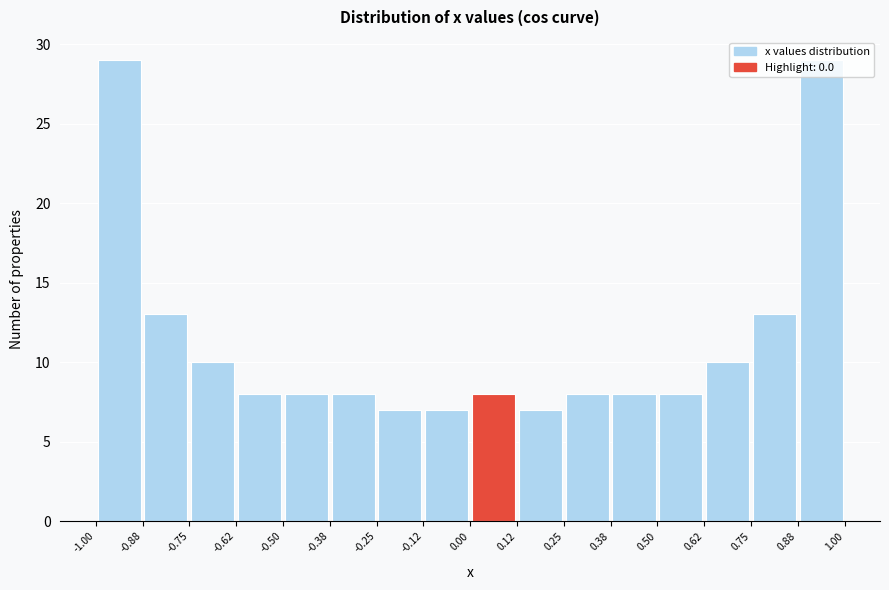

Reading left to right, list every bar in this chart as the range it spans on the x-axis followed by its height. The values are not printed on the chart, so give them approximately, as read against the axis.

-1.00 to -0.88: 29
-0.88 to -0.75: 13
-0.75 to -0.62: 10
-0.62 to -0.50: 8
-0.50 to -0.38: 8
-0.38 to -0.25: 8
-0.25 to -0.12: 7
-0.12 to 0.00: 7
0.00 to 0.12: 8
0.12 to 0.25: 7
0.25 to 0.38: 8
0.38 to 0.50: 8
0.50 to 0.62: 8
0.62 to 0.75: 10
0.75 to 0.88: 13
0.88 to 1.00: 29